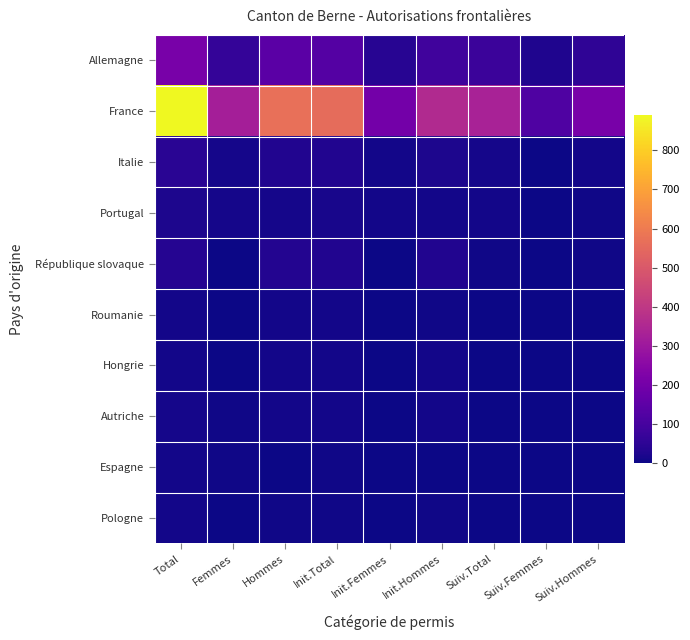

Reading right to left, list all the values displayed in this chart.

Allemagne: Suiv.Hommes=54	Suiv.Femmes=25	Suiv.Total=79	Init.Hommes=89	Init.Femmes=41	Init.Total=130	Hommes=143	Femmes=66	Total=209
France: Suiv.Hommes=212	Suiv.Femmes=119	Suiv.Total=331	Init.Hommes=358	Init.Femmes=201	Init.Total=559	Hommes=570	Femmes=320	Total=890
Italie: Suiv.Hommes=9	Suiv.Femmes=3	Suiv.Total=12	Init.Hommes=22	Init.Femmes=9	Init.Total=31	Hommes=31	Femmes=12	Total=43
Portugal: Suiv.Hommes=5	Suiv.Femmes=3	Suiv.Total=8	Init.Hommes=7	Init.Femmes=8	Init.Total=15	Hommes=12	Femmes=11	Total=23
République slovaque: Suiv.Hommes=5	Suiv.Femmes=1	Suiv.Total=6	Init.Hommes=29	Init.Femmes=1	Init.Total=30	Hommes=34	Femmes=2	Total=36
Roumanie: Suiv.Hommes=1	Suiv.Femmes=0	Suiv.Total=1	Init.Hommes=6	Init.Femmes=1	Init.Total=7	Hommes=7	Femmes=1	Total=8
Hongrie: Suiv.Hommes=0	Suiv.Femmes=0	Suiv.Total=0	Init.Hommes=9	Init.Femmes=0	Init.Total=9	Hommes=9	Femmes=0	Total=9
Autriche: Suiv.Hommes=0	Suiv.Femmes=2	Suiv.Total=2	Init.Hommes=7	Init.Femmes=3	Init.Total=10	Hommes=7	Femmes=5	Total=12
Espagne: Suiv.Hommes=1	Suiv.Femmes=1	Suiv.Total=2	Init.Hommes=2	Init.Femmes=3	Init.Total=5	Hommes=3	Femmes=4	Total=7
Pologne: Suiv.Hommes=1	Suiv.Femmes=1	Suiv.Total=2	Init.Hommes=5	Init.Femmes=0	Init.Total=5	Hommes=6	Femmes=1	Total=7